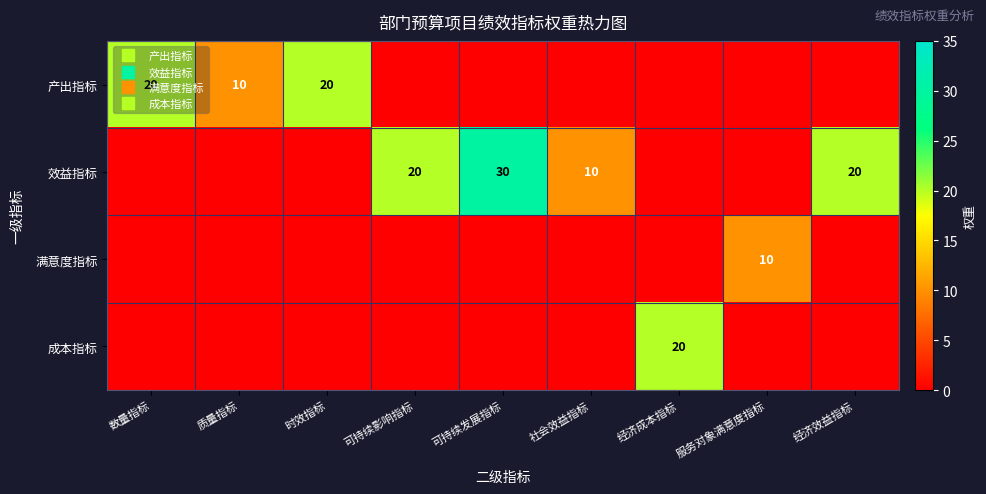

The 成本指标 series shows 10 at 经济效益指标. True or false?

False